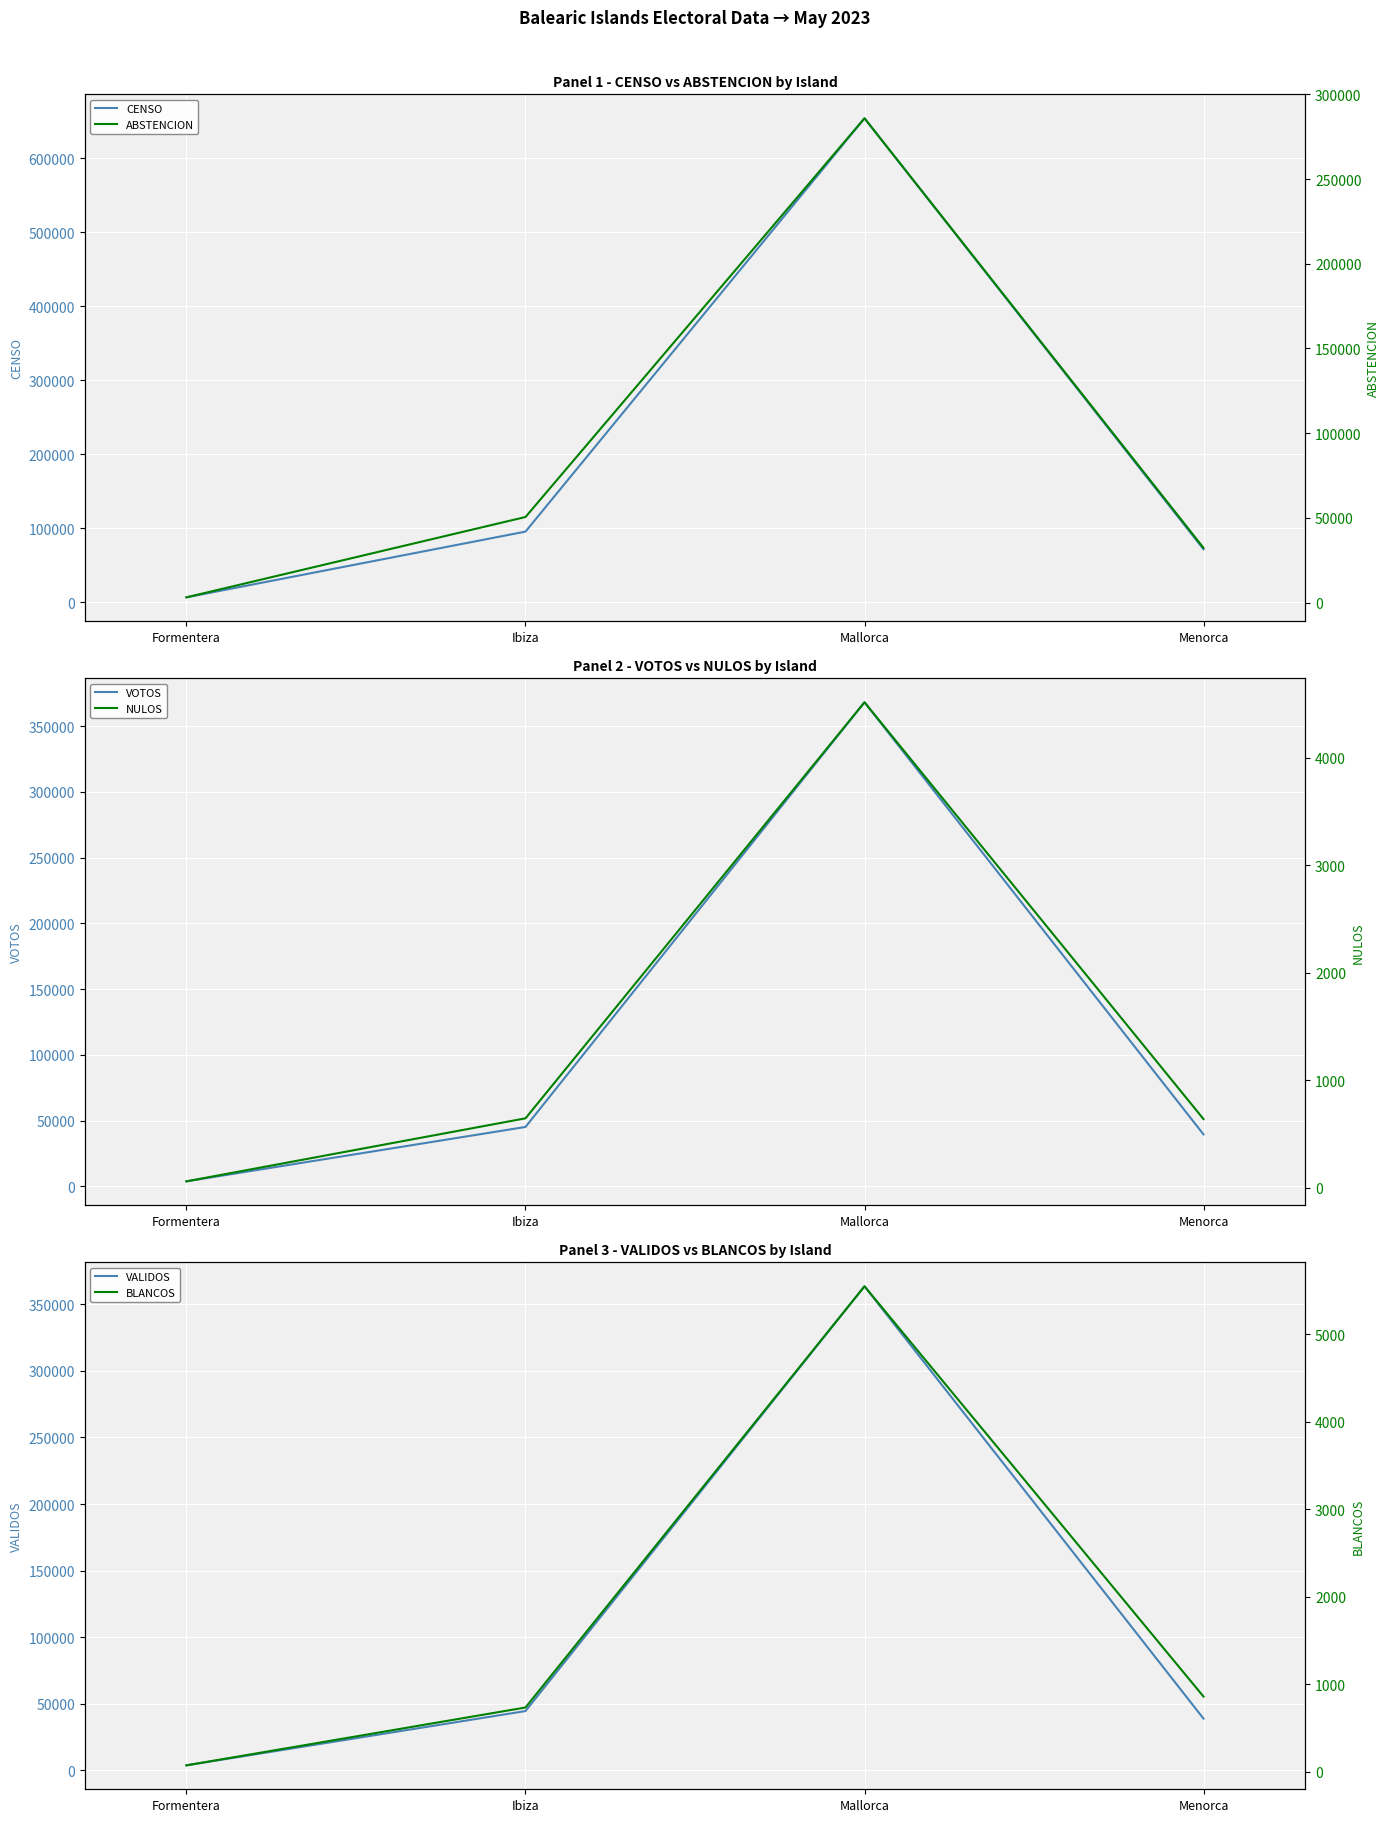

Is the value of CENSO at Mallorca greater than the value of NULOS at Menorca?

Yes